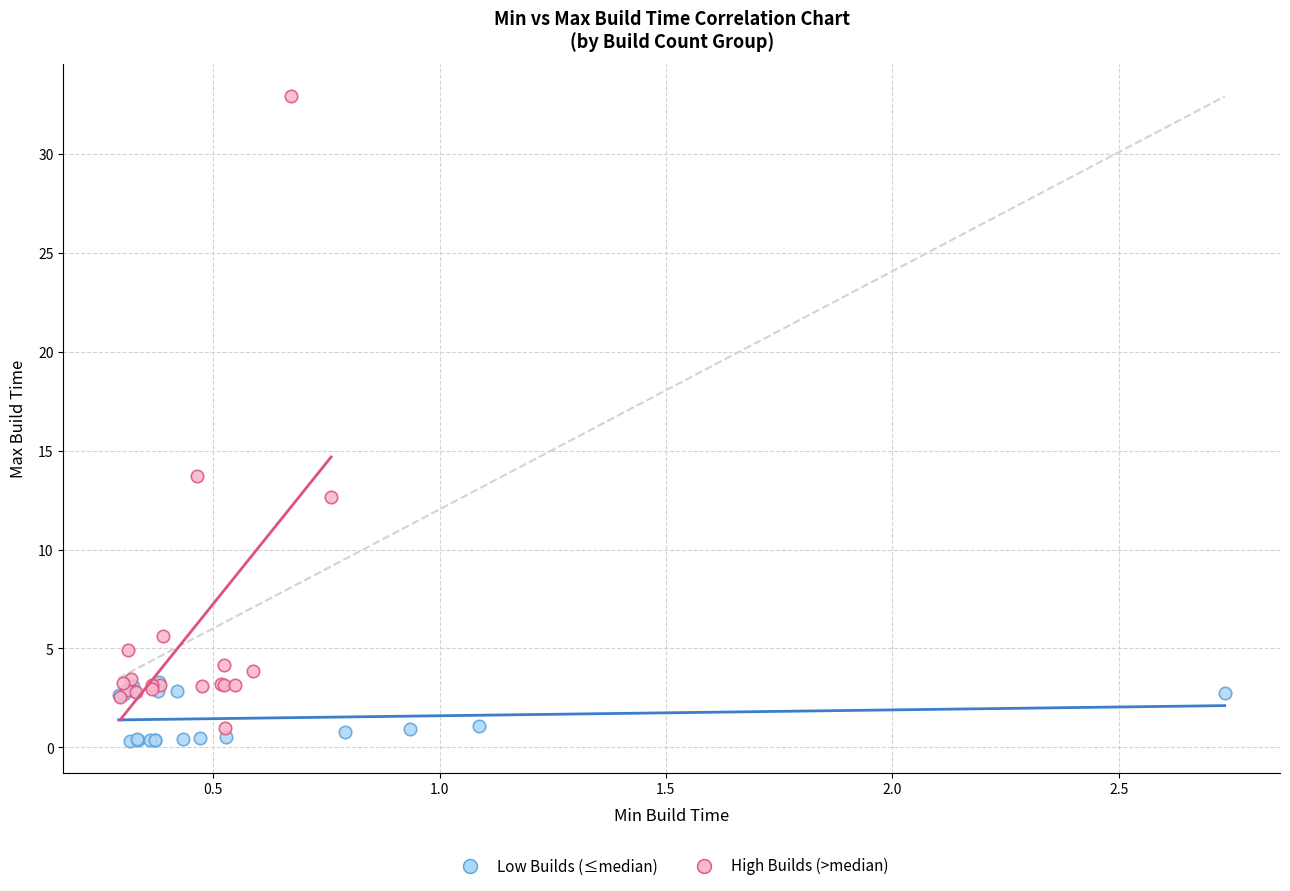

Which series has the widest spread of Y values?

High Builds (>median)